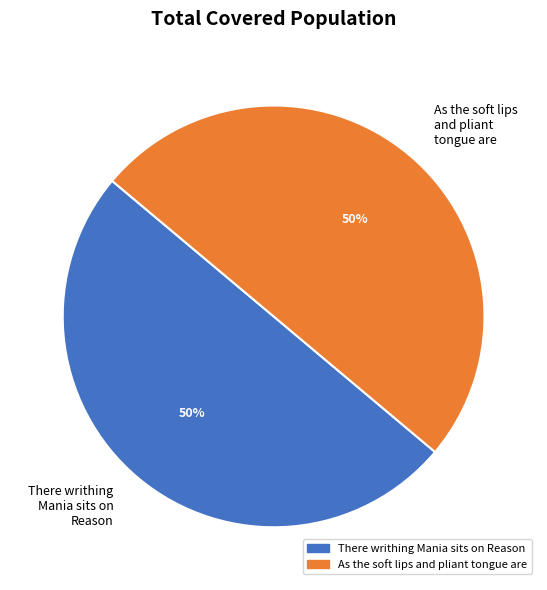

What is the ratio of the value at As the soft lips and pliant tongue are to the value at There writhing Mania sits on Reason?

1.0